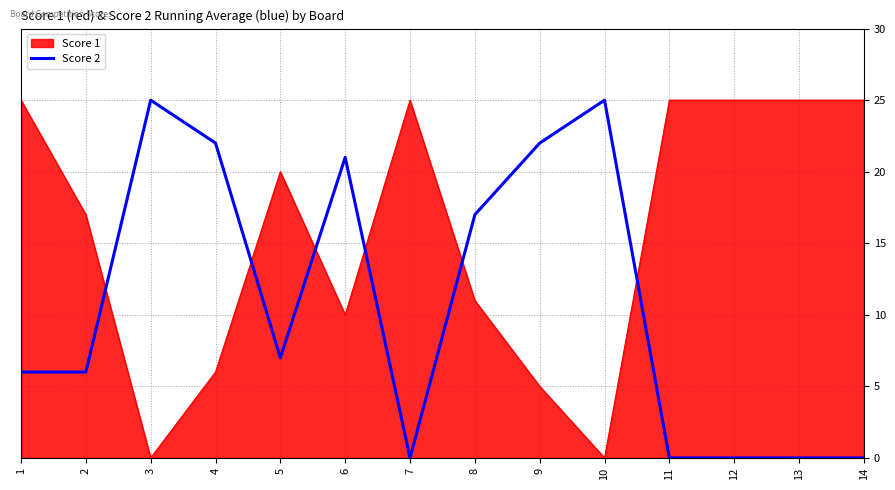

List the series in order of their overall mean, highest first.

Score 1, Score 2